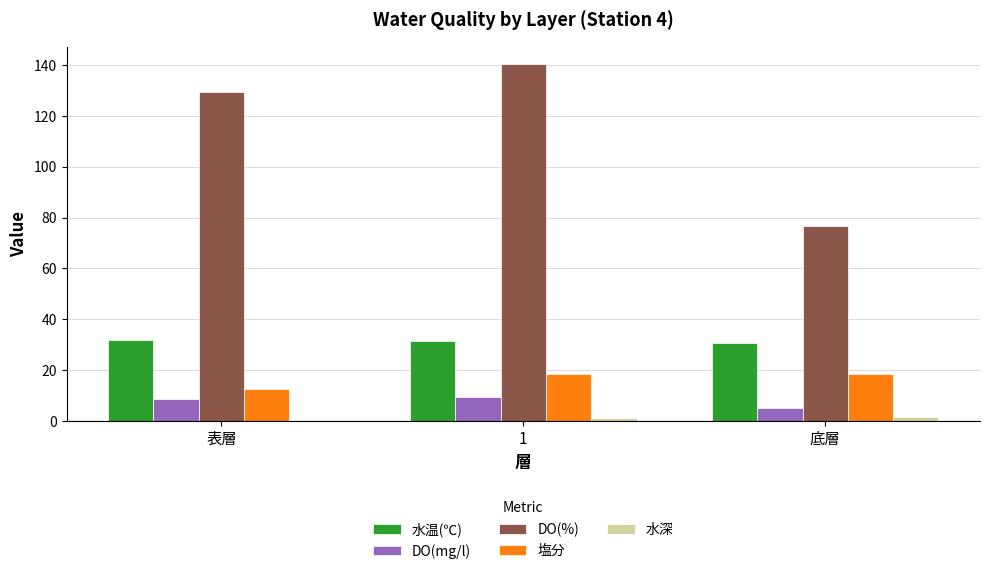

The value of 塩分 at 1 is 18.5. True or false?

True